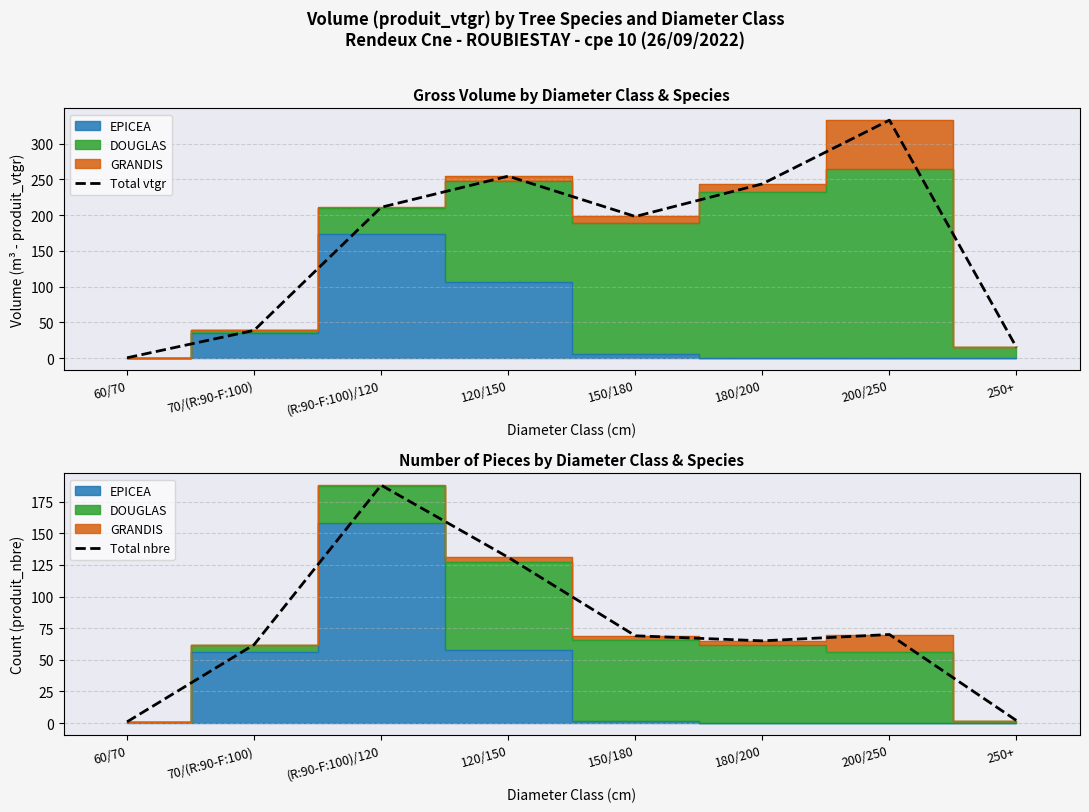

What is the highest value of the Total nbre series?

188.0